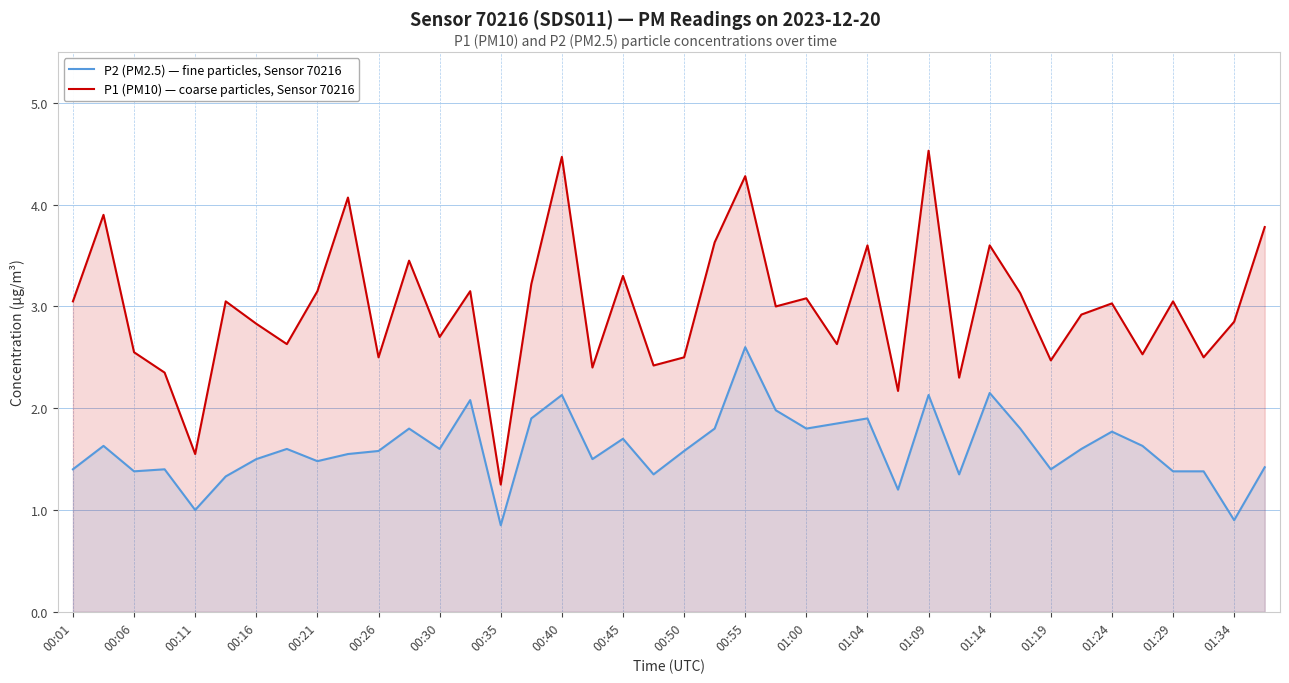

What is the difference between the maximum and minimum values in the P1 (PM10) — coarse particles, Sensor 70216 series?

3.3